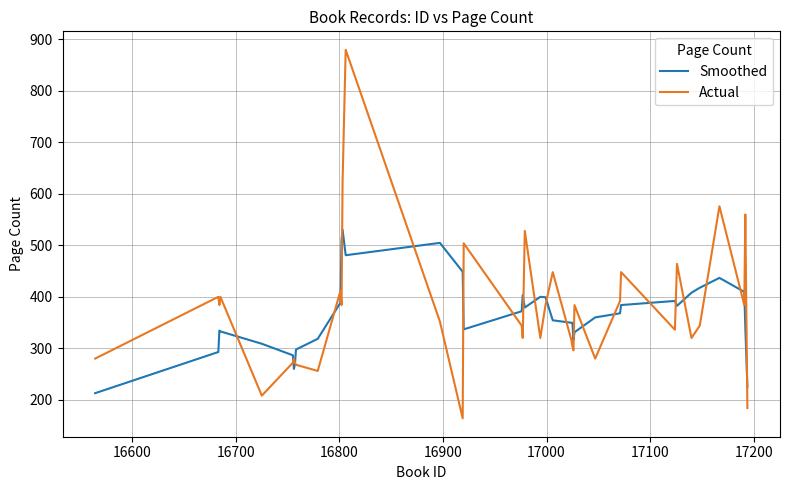

Rank the series by their maximum value, from highest to lowest.

Actual, Smoothed